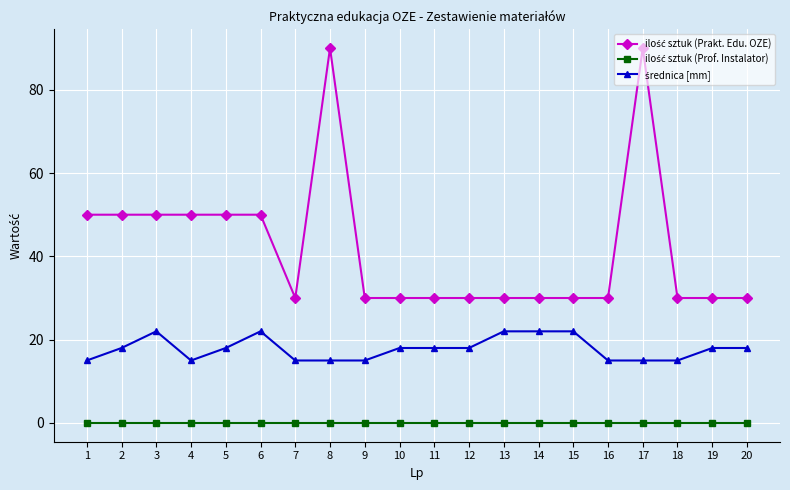

At how many categories does at least one series exceed 4?

20